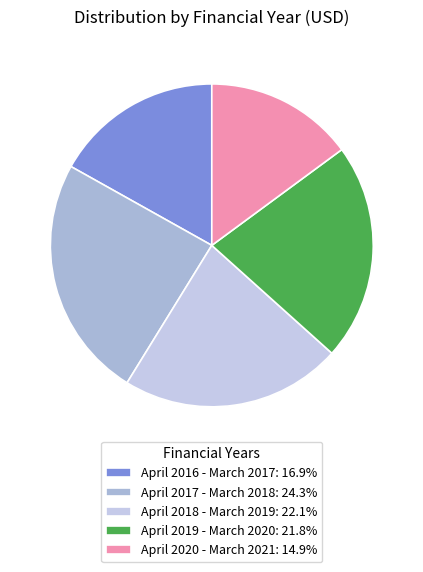

What is the smallest slice in the pie chart?

April 2020 - March 2021